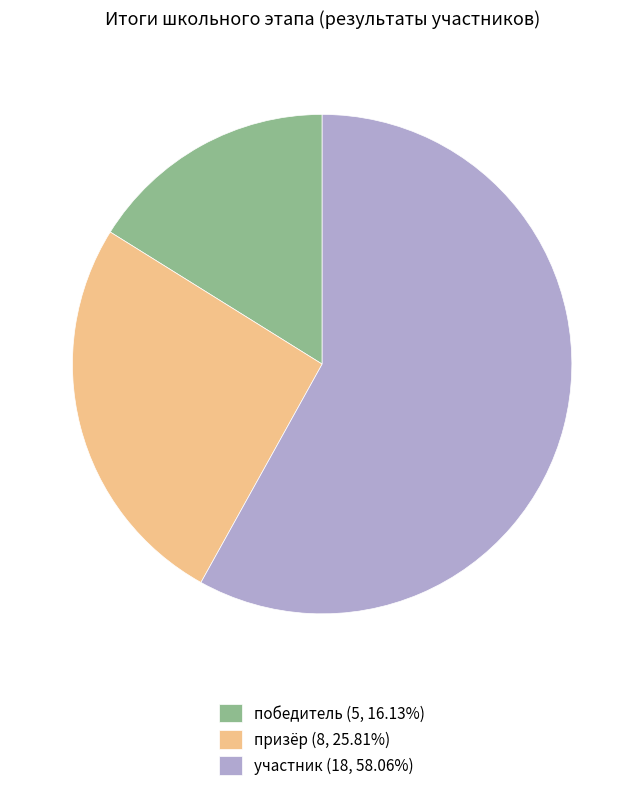

Approximately how many times larger is the value at призёр (8, 25.81%) compared to победитель (5, 16.13%)?

1.6